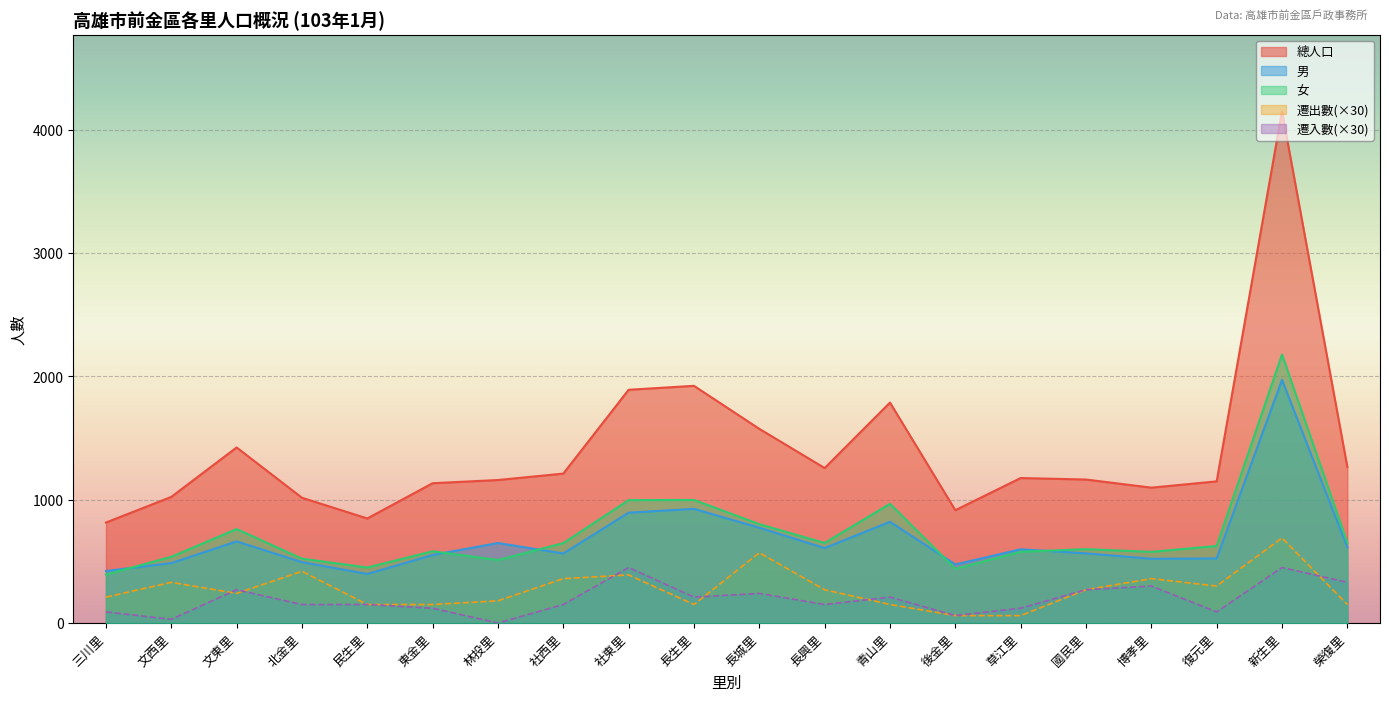

Which label corresponds to the smallest value in the chart?

林投里